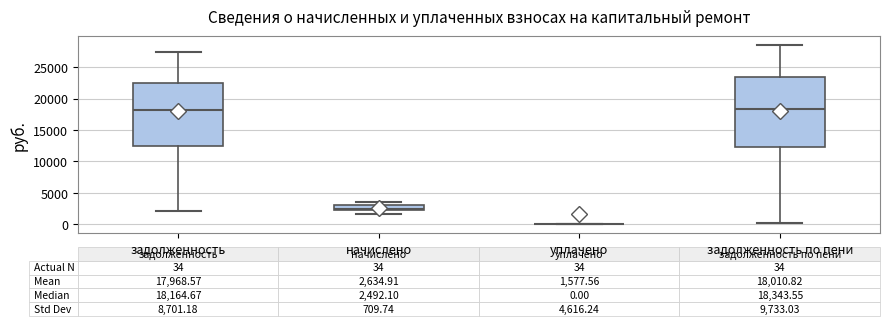

Which box is the tallest, from its lower edge to its upper edge?

задолженность по пени